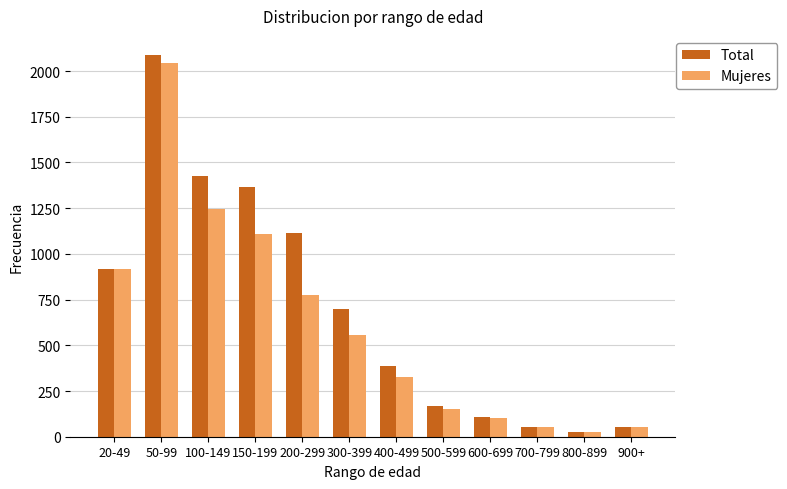

Is the value of Mujeres at 100-149 greater than the value of Total at 200-299?

Yes